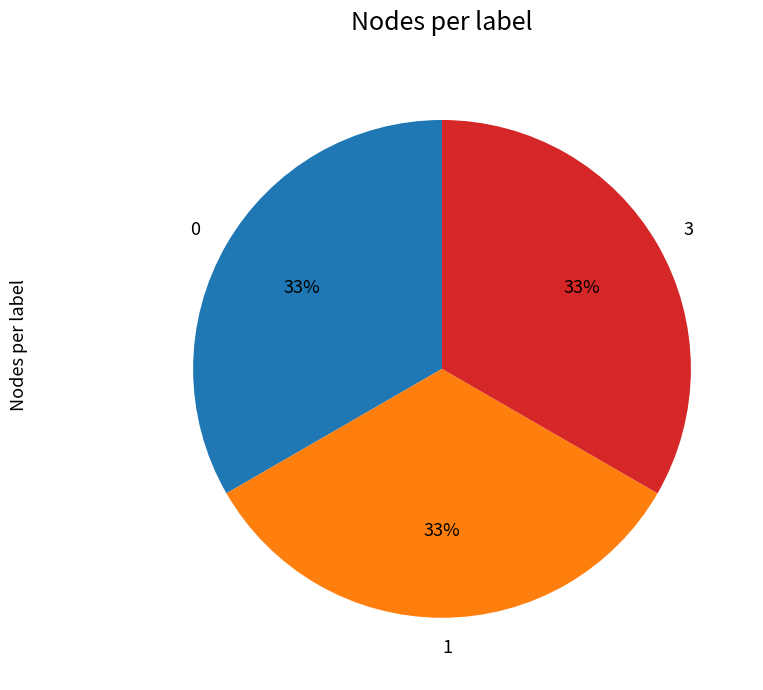

Approximately how many times larger is the value at 0 compared to 1?

1.0